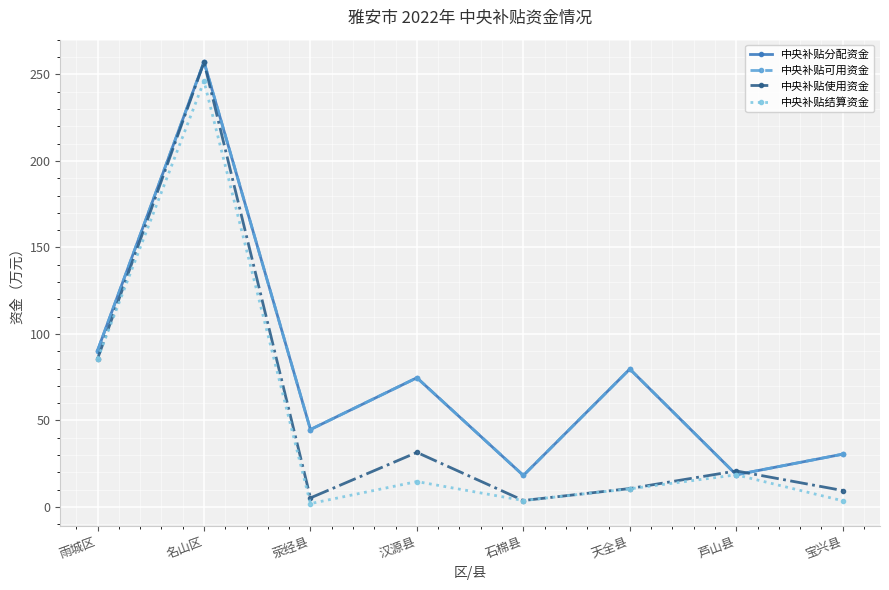

At which category does 中央补贴使用资金 reach its first local valley?

荥经县